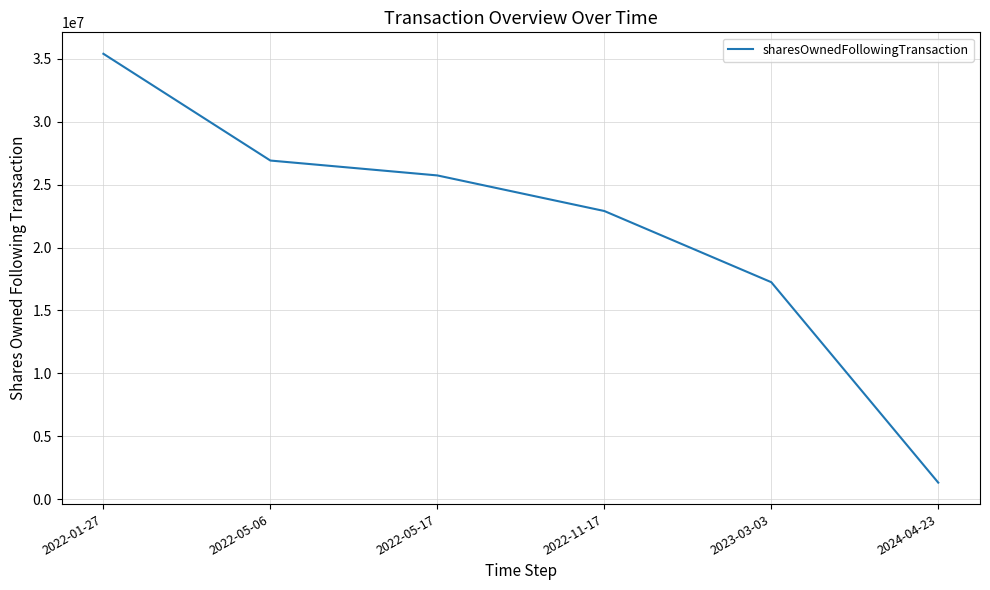

Reading right to left, extract all data points from this chart.

2024-04-23=1325000	2023-03-03=17247765	2022-11-17=22901636	2022-05-17=25728572	2022-05-06=26910584	2022-01-27=35391391